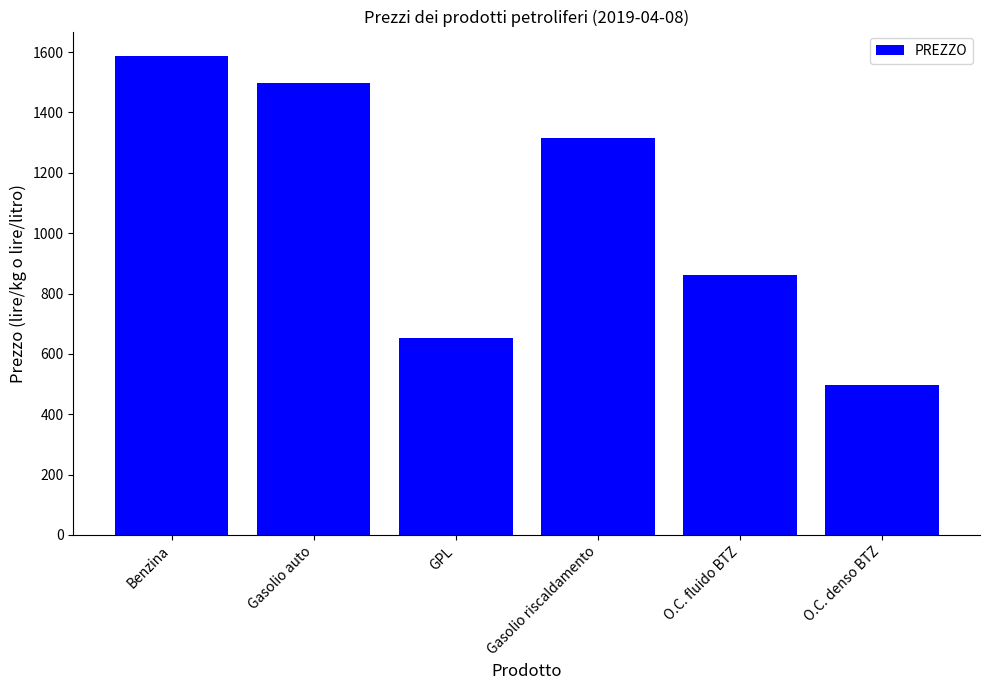

At which label does the data first exceed 1316?

Benzina